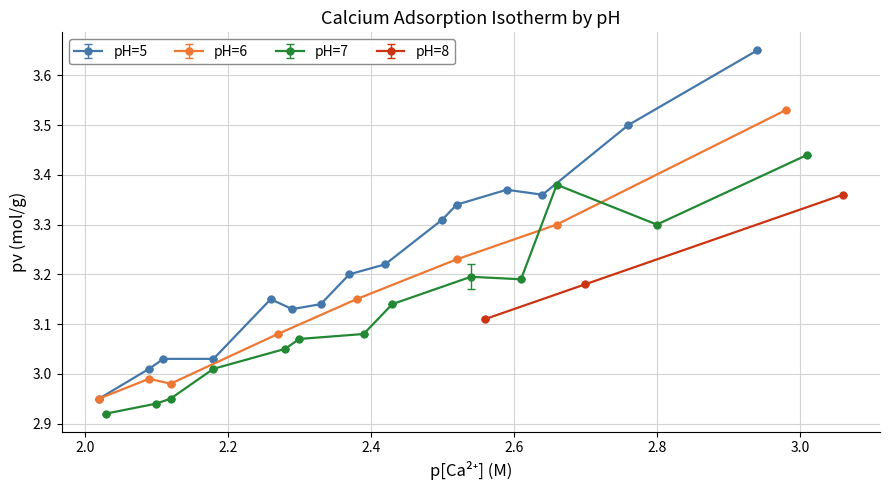

What is the value of the pH=5 point at the 14th from the left?

3.5